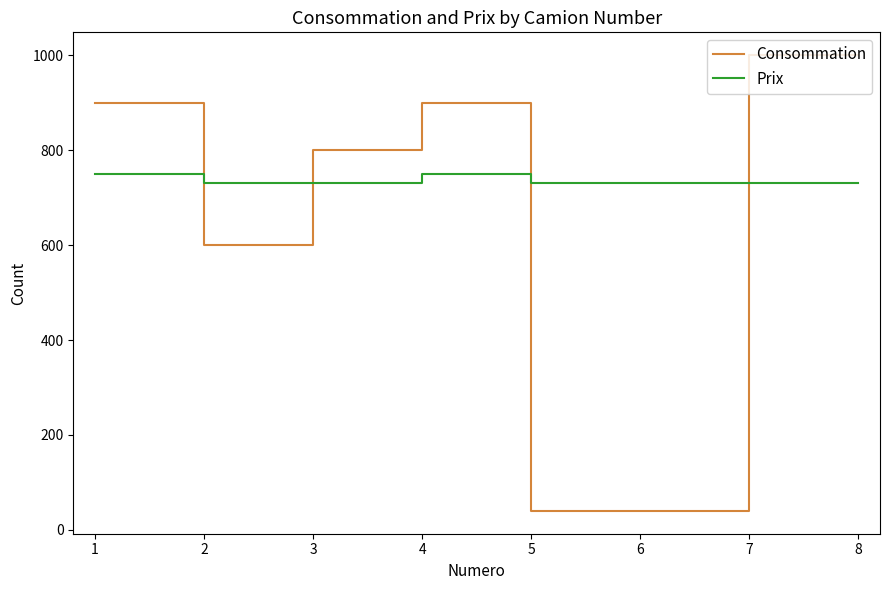

What is the minimum value for Prix?

730